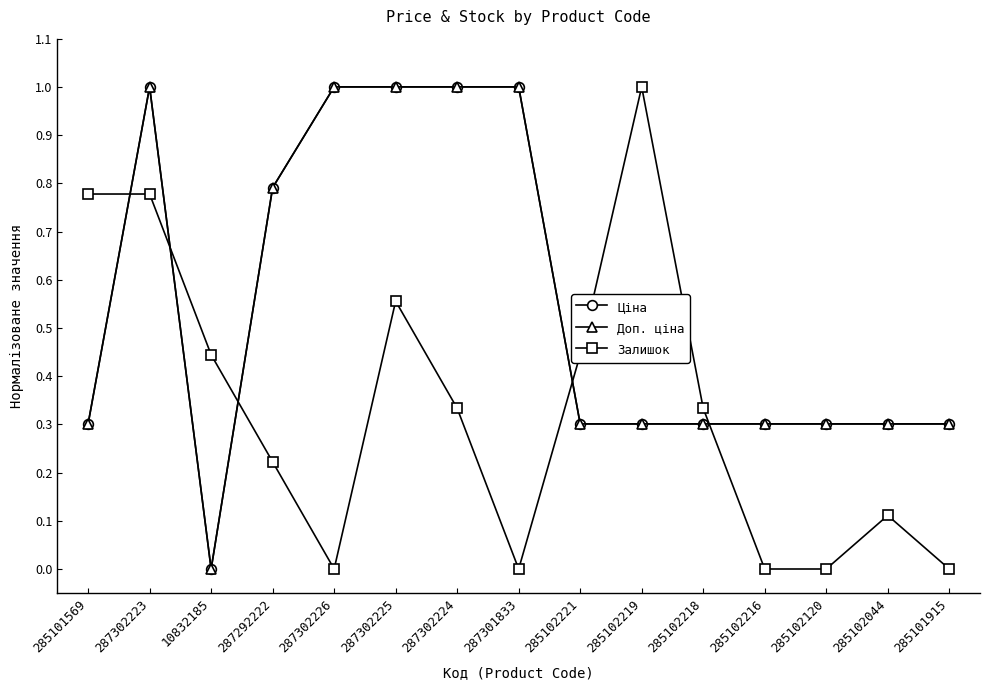

Is this an area chart (filled region under the line)?

No